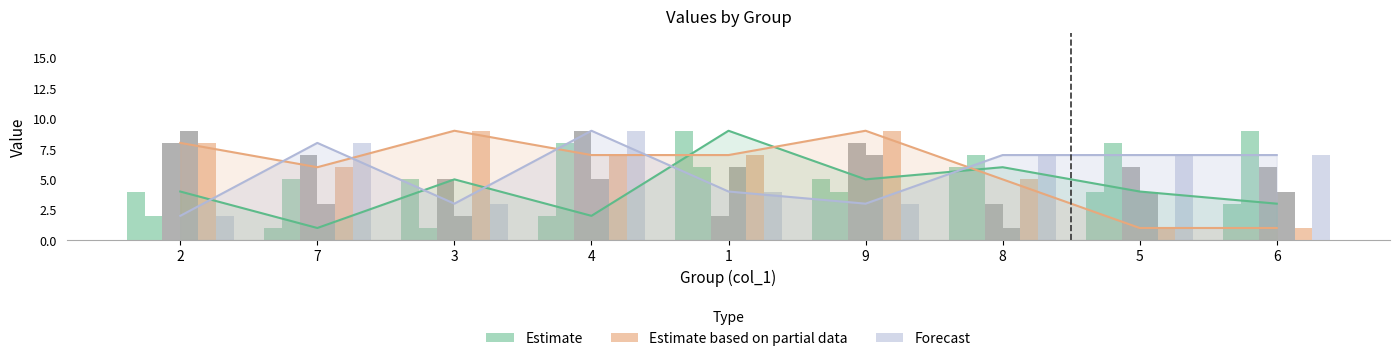

Which category has the lowest value across all series?

7